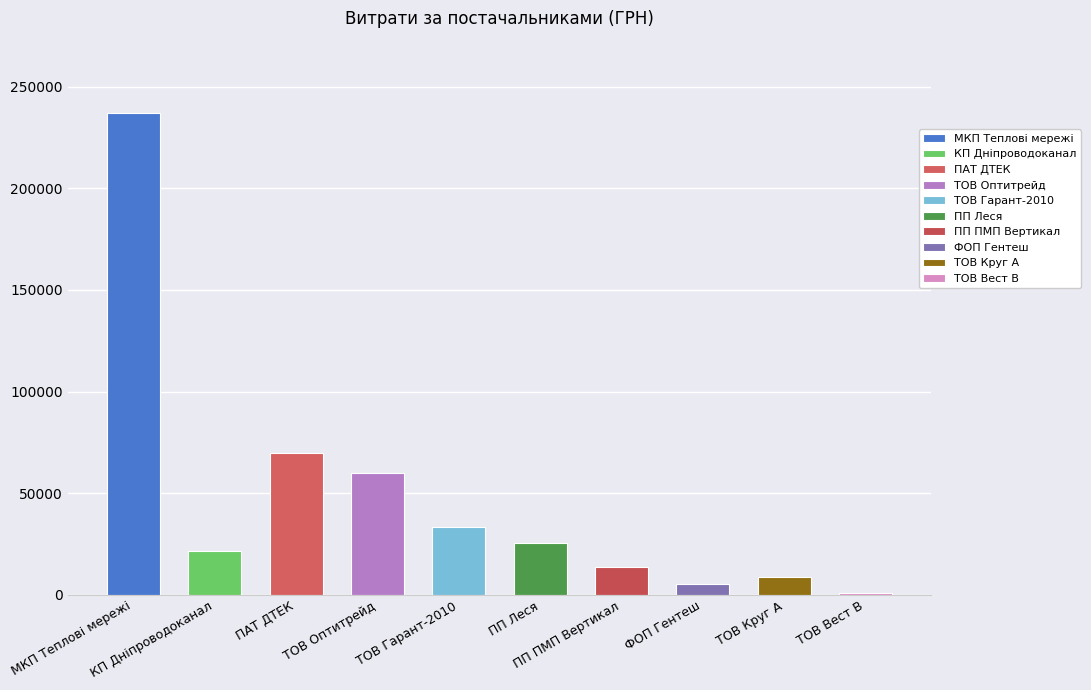

Are the bars horizontal?

No